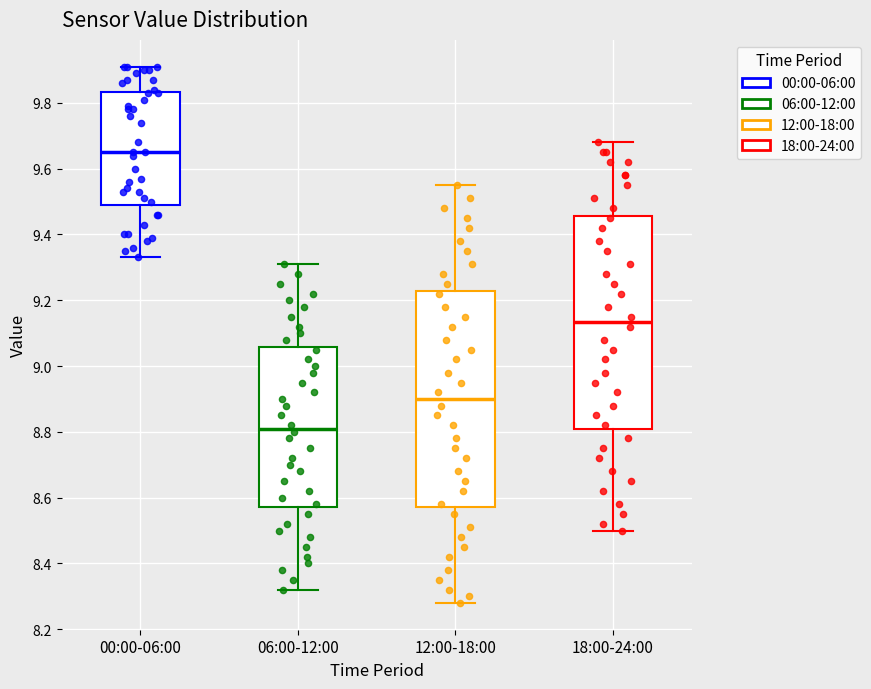

Which box's median line is the highest?

00:00-06:00